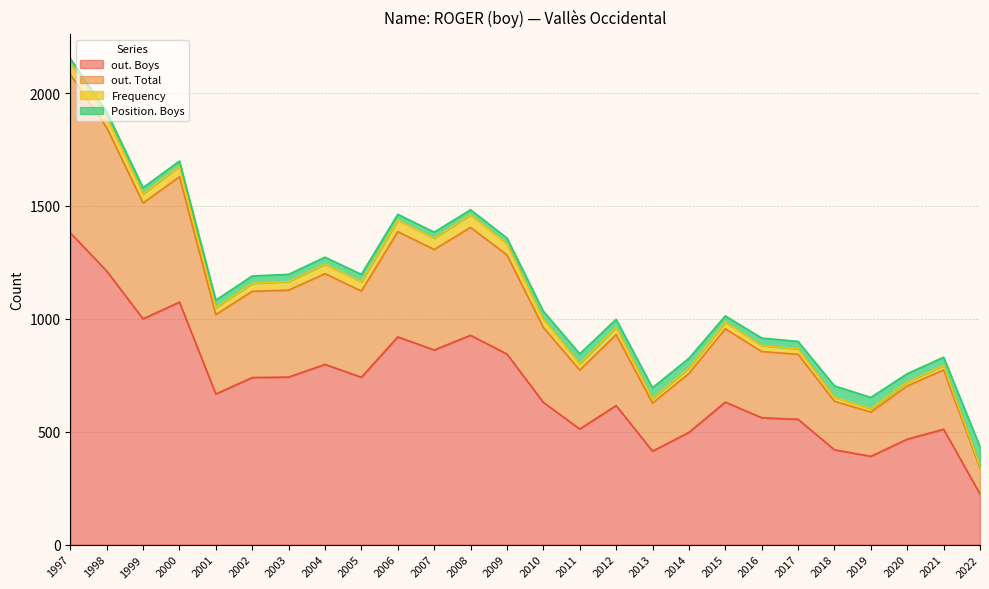

Which has a higher value, 2011 or 2010?

2010